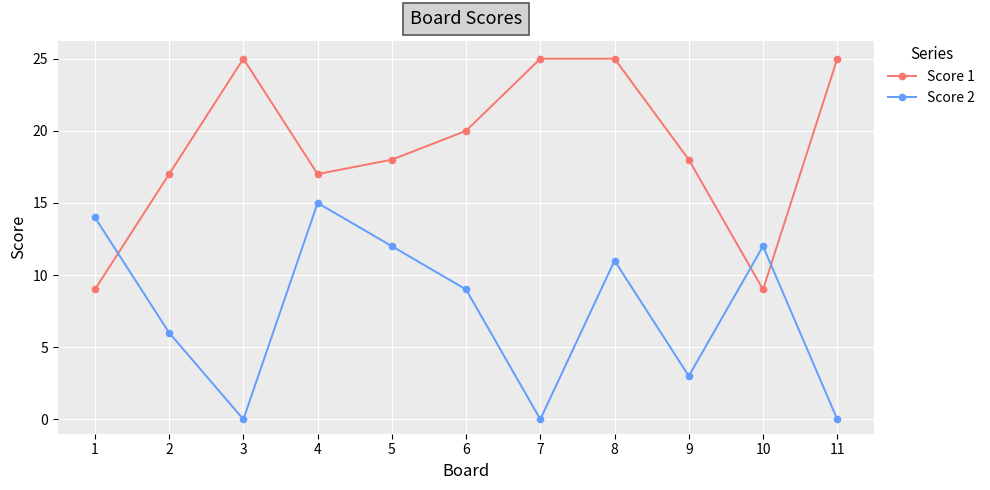

What is the difference between the Score 2 values at 7 and 10?

12